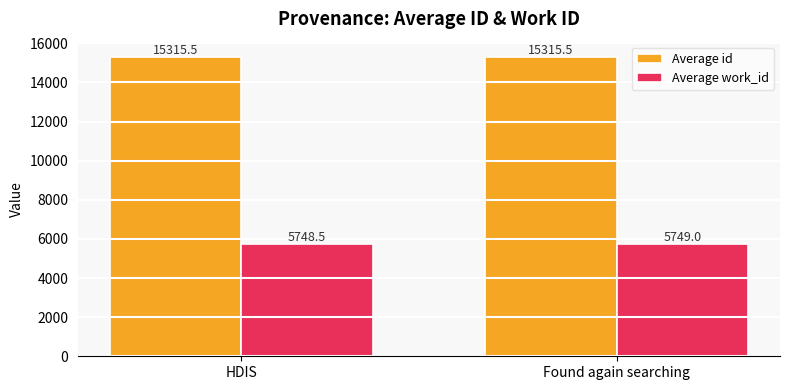

What is the difference between the highest and lowest values at HDIS?

9567.0